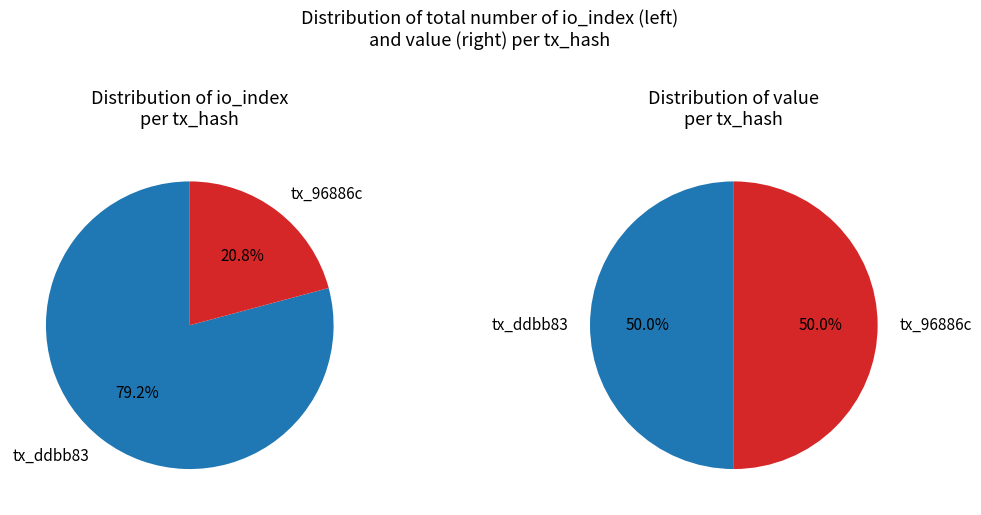

Does values_io_index account for over 50% of the chart?

Yes